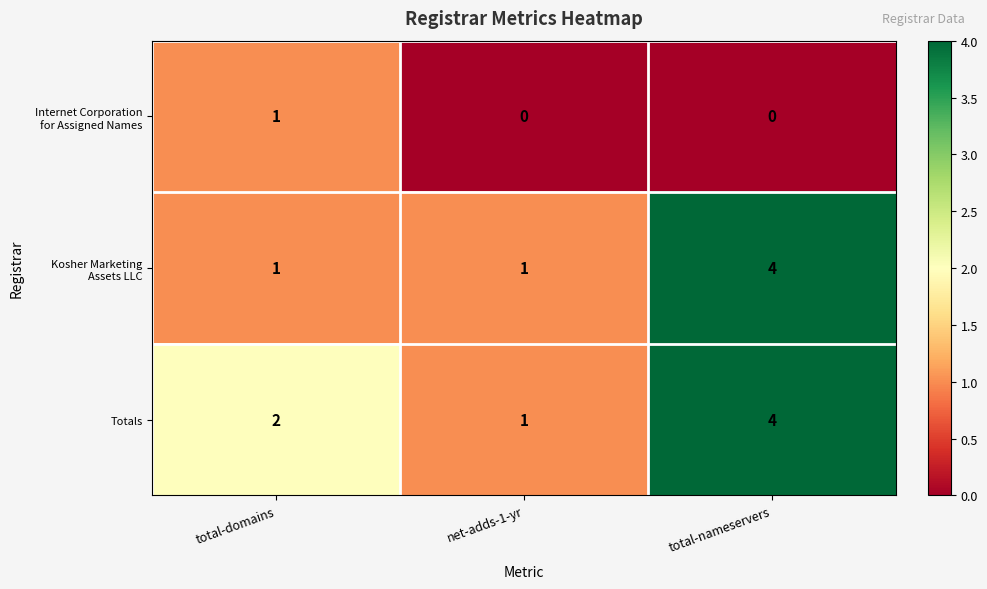

What is the greatest value displayed?

4